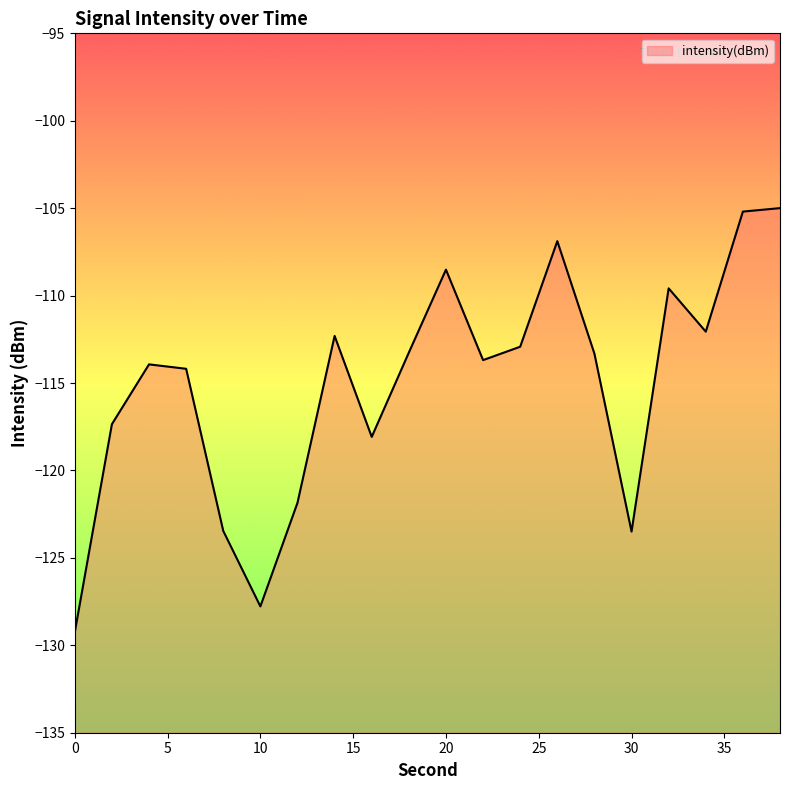

The chart shows a value of -129.2 at 0. True or false?

True